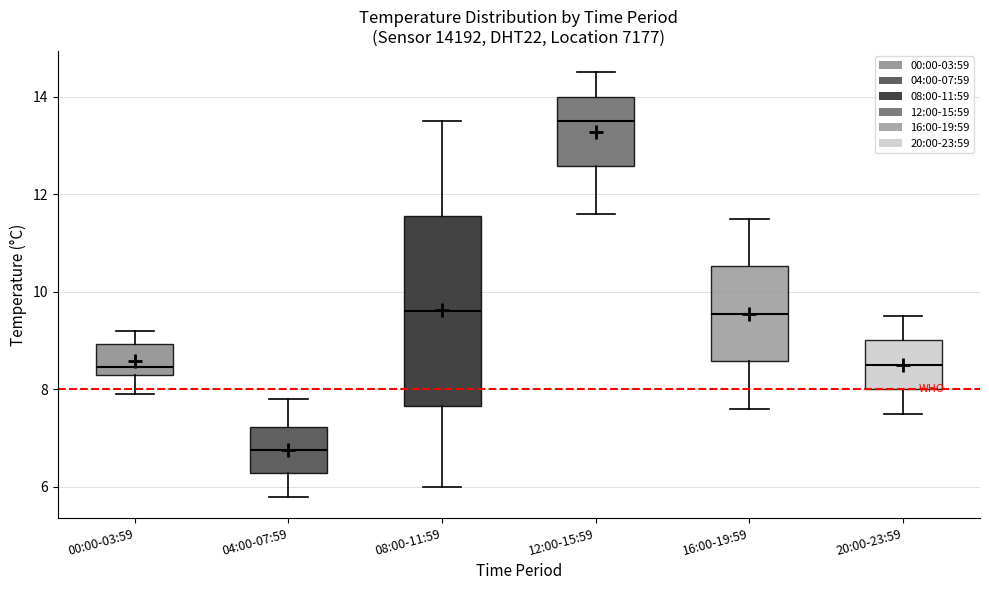

Comparing the boxes themselves (not the whiskers), which one is the tallest?

08:00-11:59